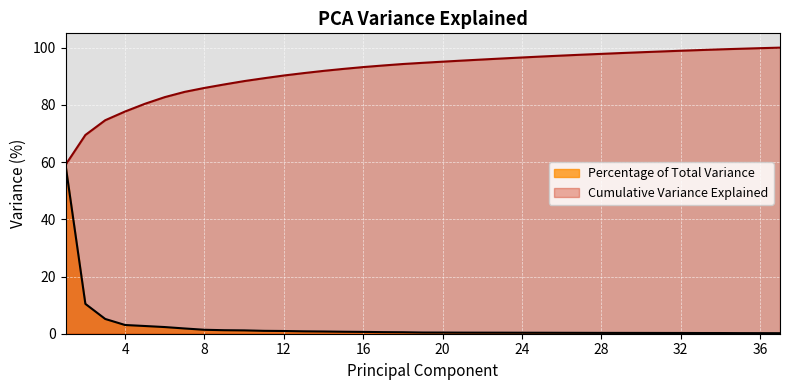

Reading right to left, transcribe all the data shown in this chart.

Percentage of Total Variance: 37=0.2	36=0.2	35=0.2	34=0.2	33=0.2	32=0.3	31=0.3	30=0.3	29=0.3	28=0.3	27=0.3	26=0.3	25=0.3	24=0.3	23=0.4	22=0.4	21=0.4	20=0.4	19=0.4	18=0.5	17=0.6	16=0.6	15=0.7	14=0.8	13=0.8	12=1.0	11=1.0	10=1.2	9=1.2	8=1.4	7=1.8	6=2.3	5=2.7	4=3.0	3=5.2	2=10.4	1=59.0
Cumulative Variance Explained: 37=100.0	36=99.8	35=99.6	34=99.4	33=99.2	32=98.9	31=98.7	30=98.4	29=98.1	28=97.8	27=97.5	26=97.2	25=96.9	24=96.6	23=96.2	22=95.8	21=95.5	20=95.1	19=94.7	18=94.3	17=93.8	16=93.2	15=92.6	14=91.9	13=91.1	12=90.3	11=89.3	10=88.3	9=87.1	8=85.9	7=84.5	6=82.7	5=80.4	4=77.7	3=74.6	2=69.5	1=59.0